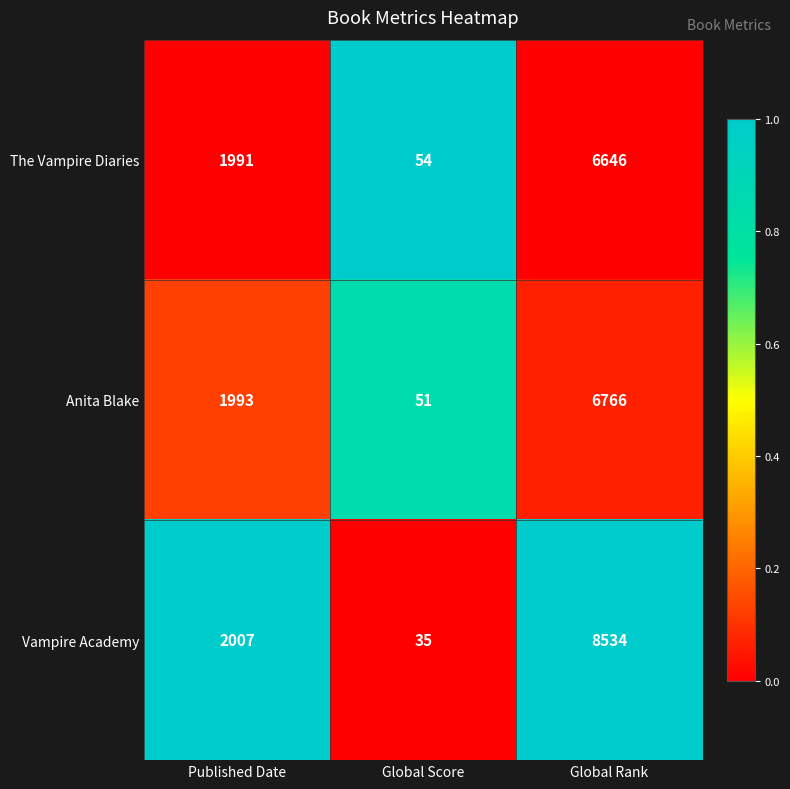

What is the average value of the Vampire Academy series?

3525